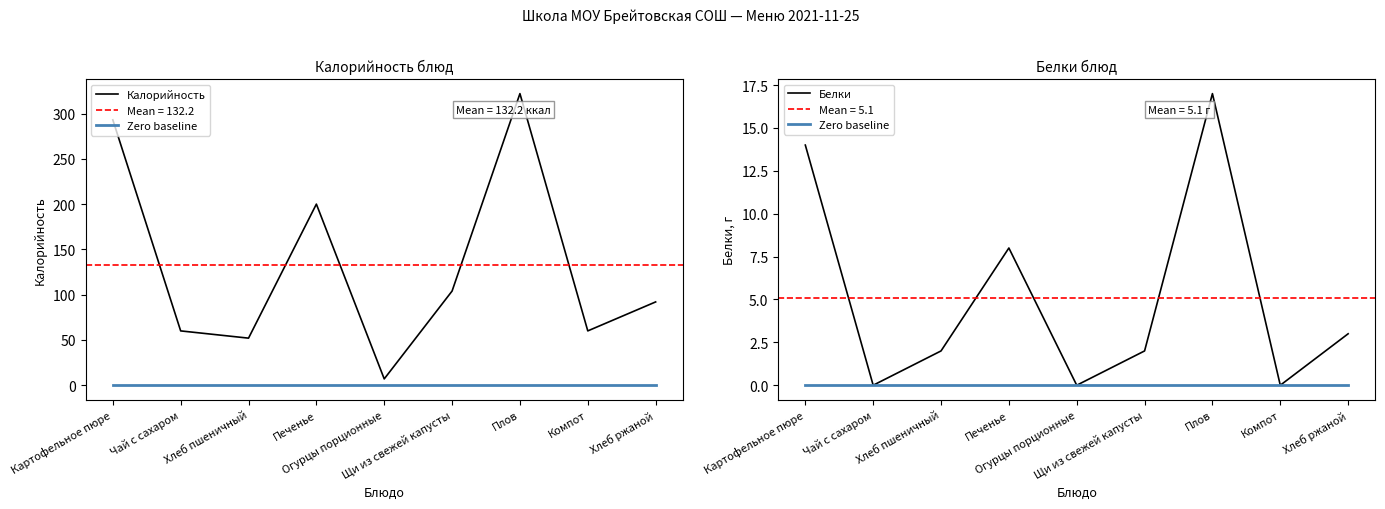

Where is the first local maximum for Калорийность?

Печенье